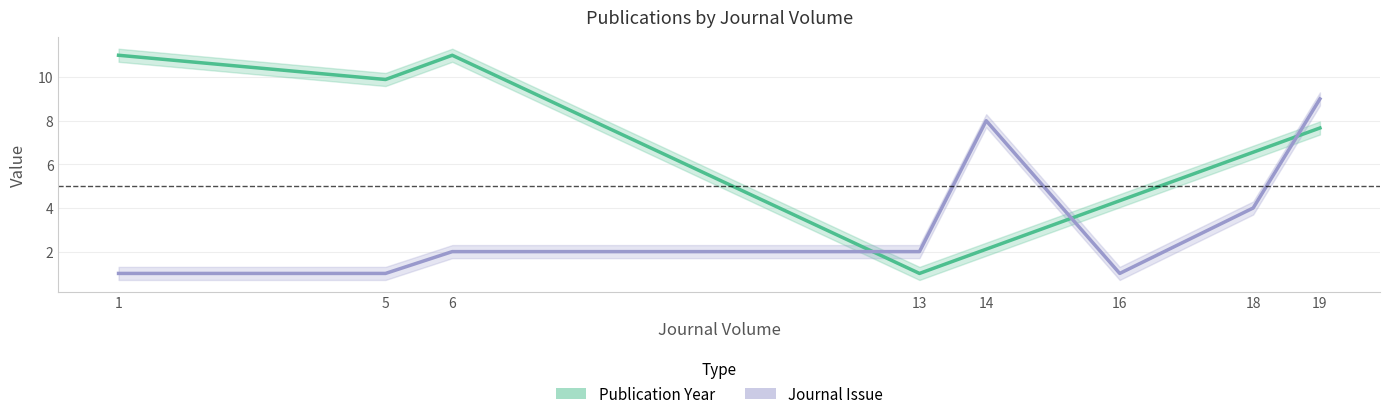

Which series has the largest range (max minus min)?

Publication Year